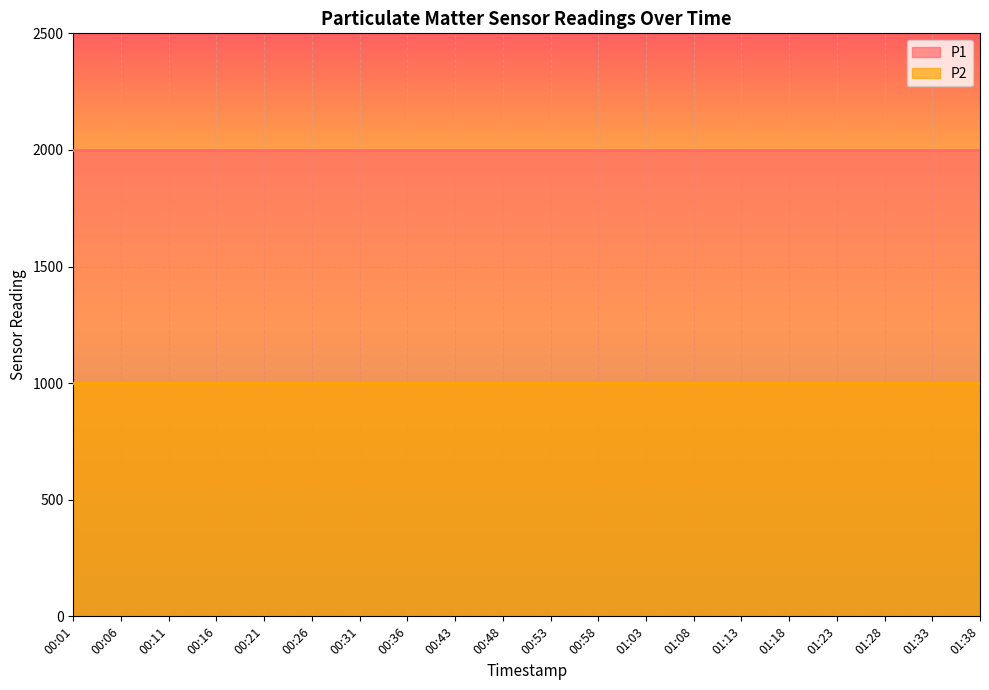

Rank the categories by P1 value from lowest to highest.

00:01, 00:06, 00:11, 00:16, 00:21, 00:26, 00:31, 00:36, 00:43, 00:48, 00:53, 00:58, 01:03, 01:08, 01:13, 01:18, 01:23, 01:28, 01:33, 01:38